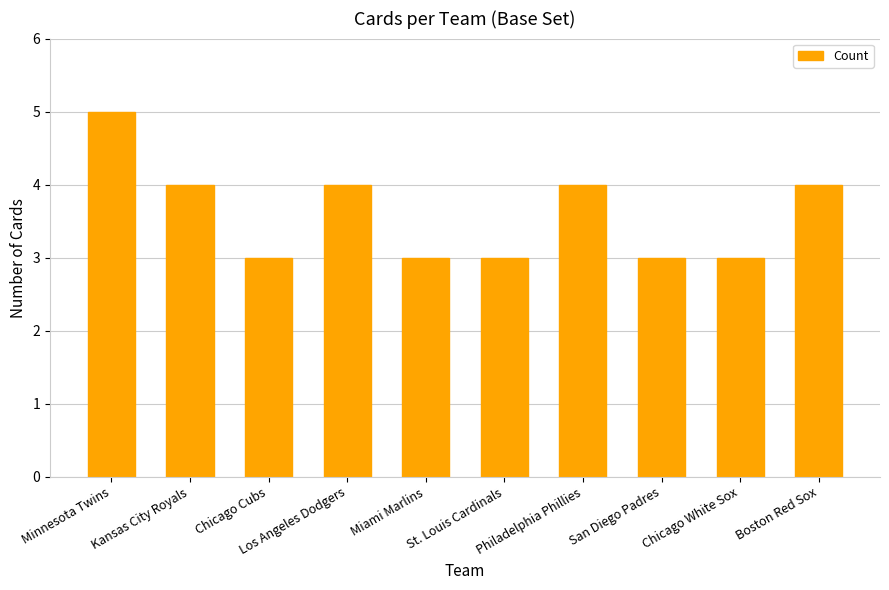

The value at Boston Red Sox is 7. True or false?

False